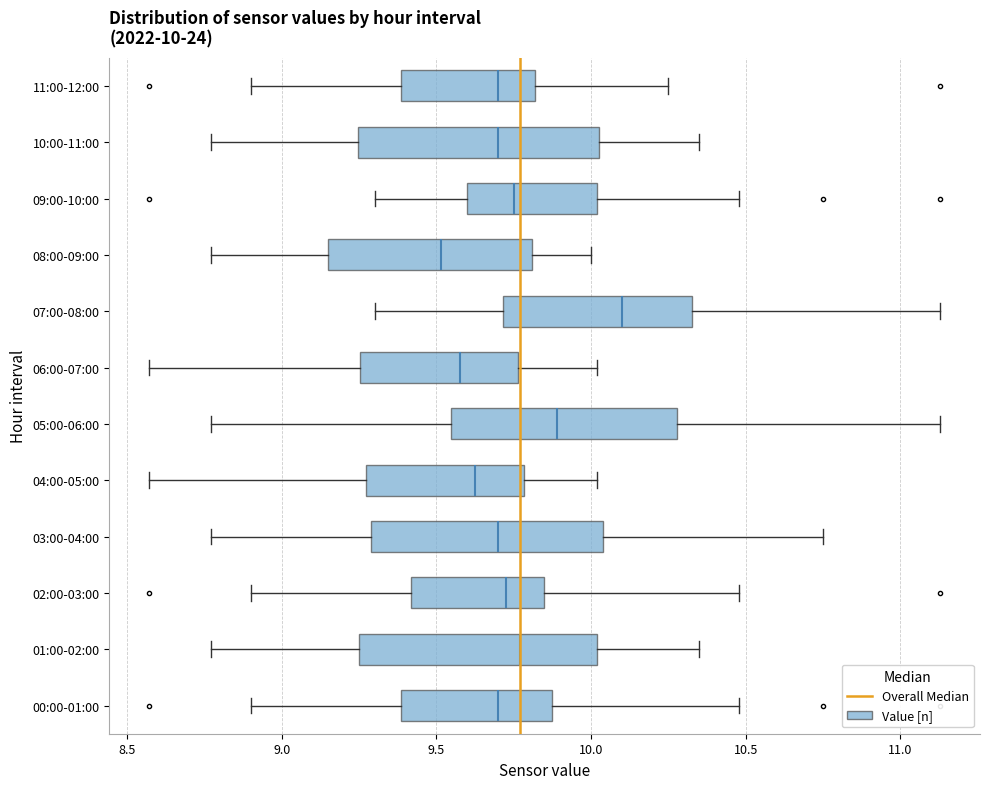

Which box has the furthest to the right median line?

07:00-08:00